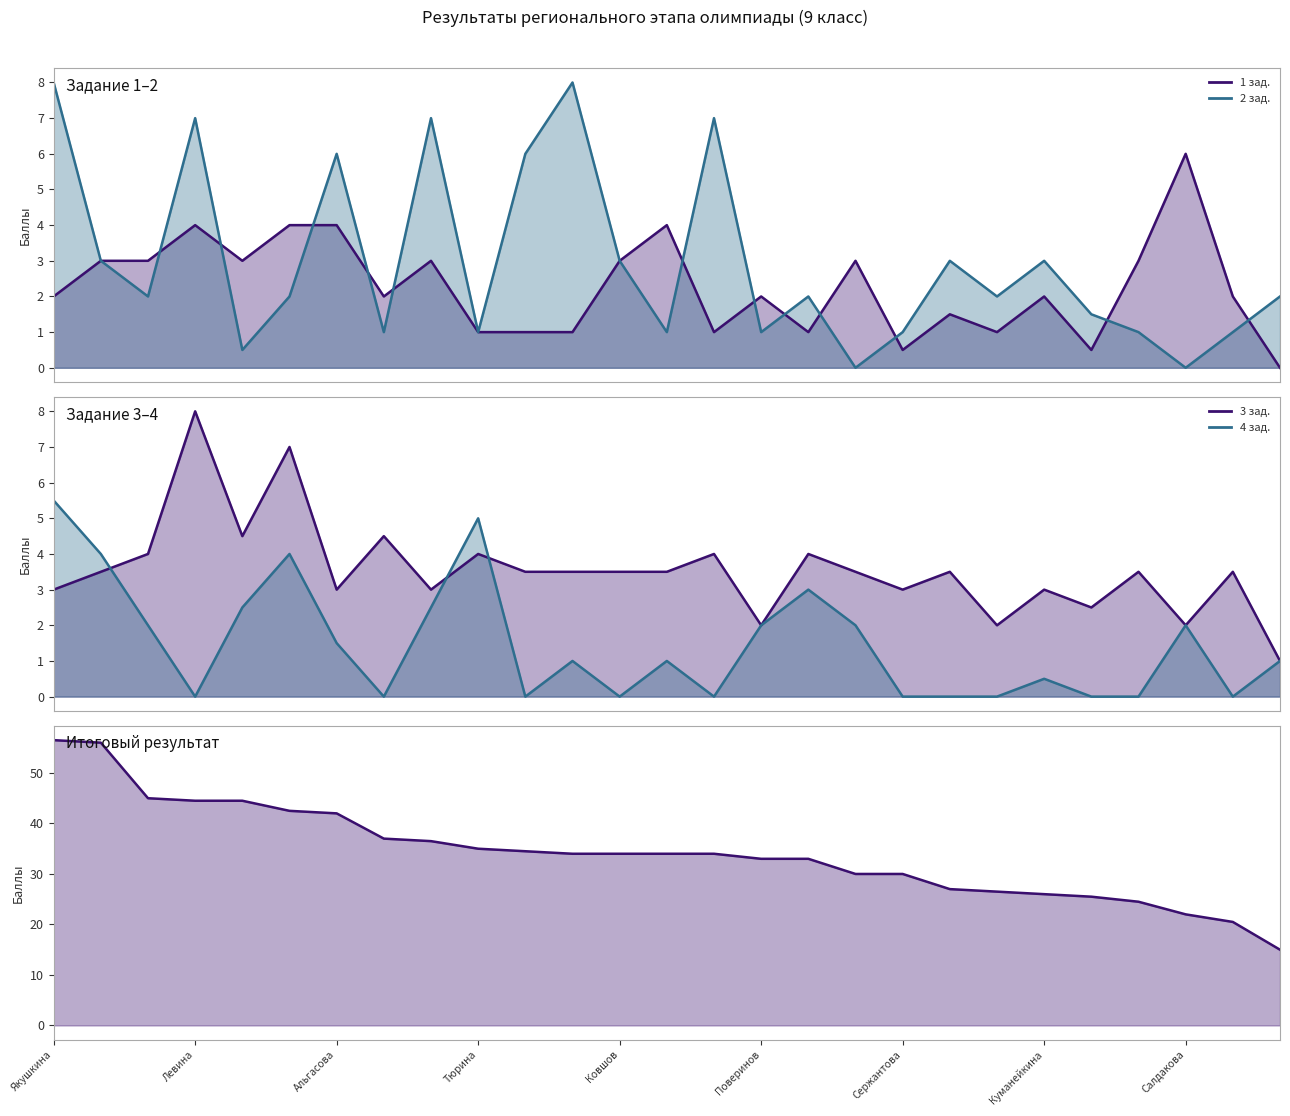

What is the approximate value of 1 зад. at Тюрина?

1.0